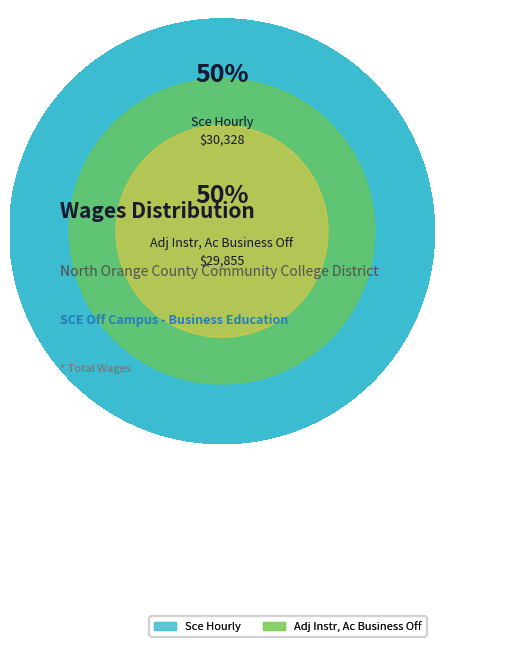

The Adj Instr, Ac Business Off slice represents 50% of the pie. True or false?

True